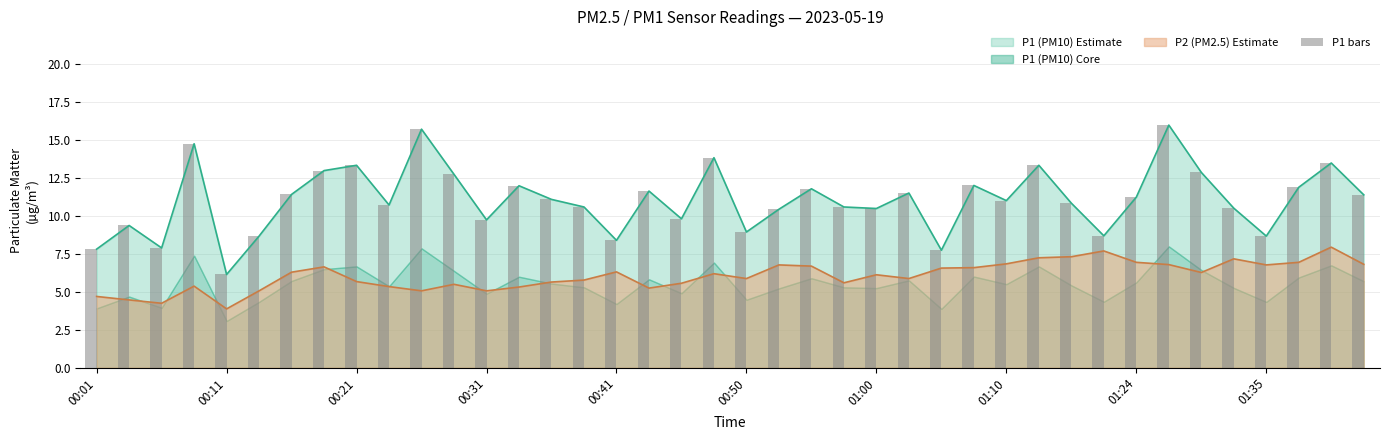

Is it true that P2 (PM2.5) Estimate equals 1.9 at 01:00?

False